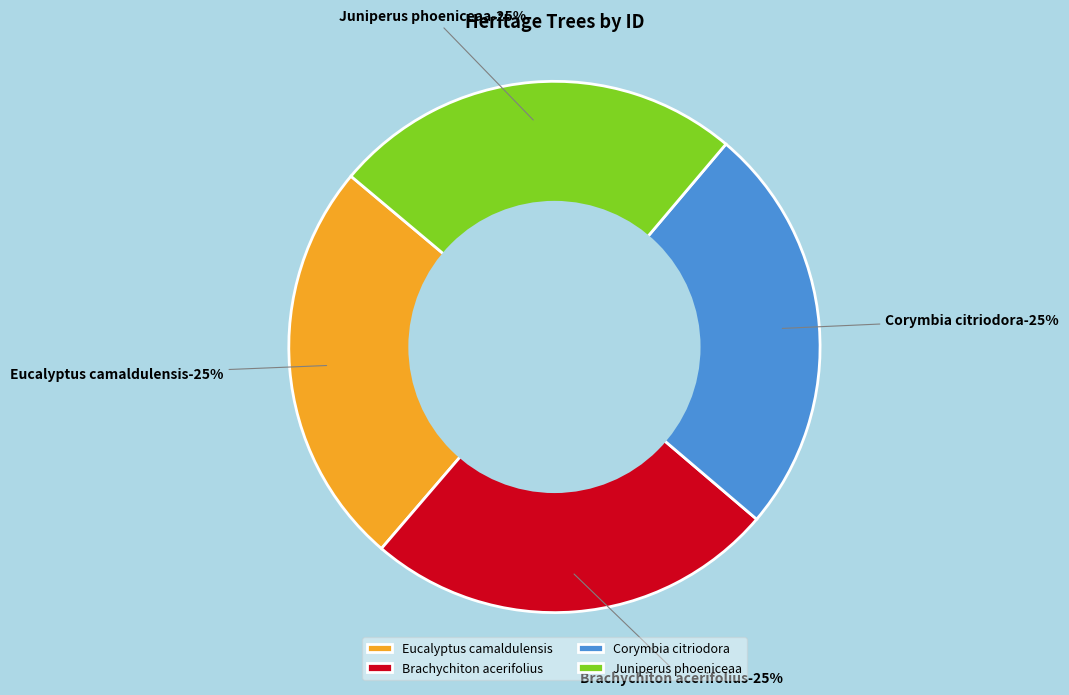

How much of the chart is everything except Brachychiton acerifolius?

74.9%